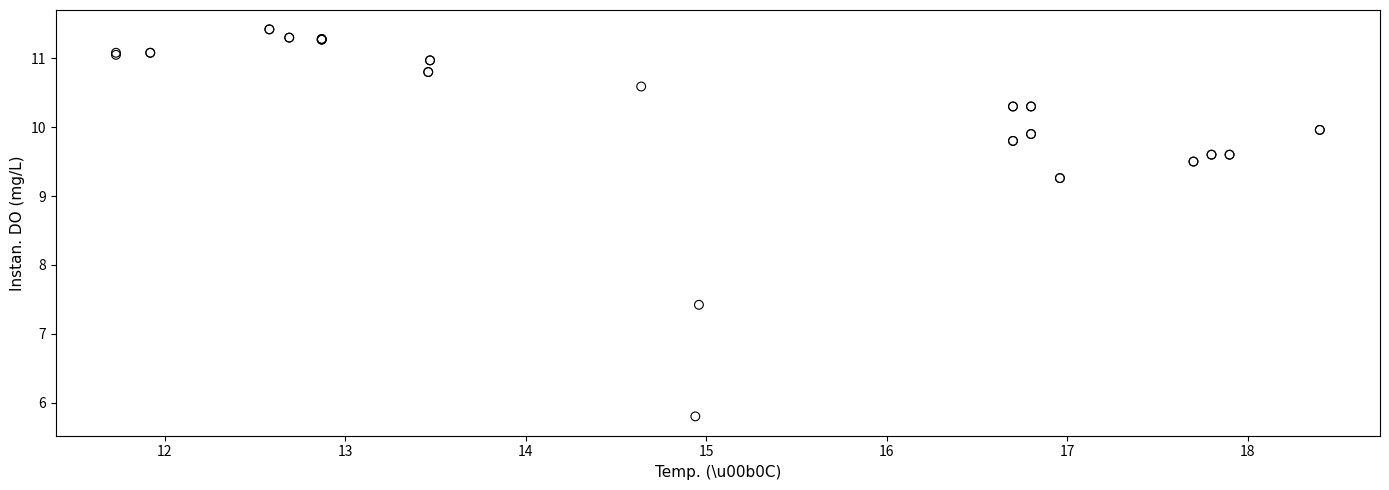

What Y value in the scatter plot is closest to 8?

7.4